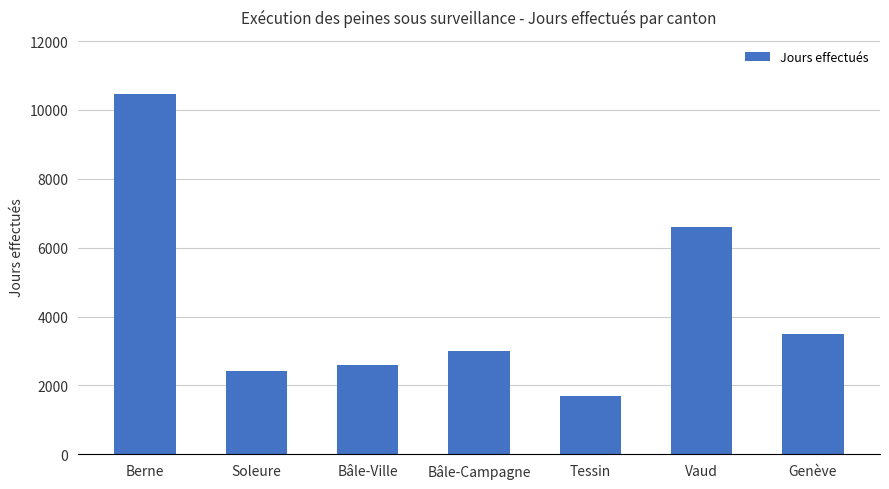

How many categories are shown in the chart?

7